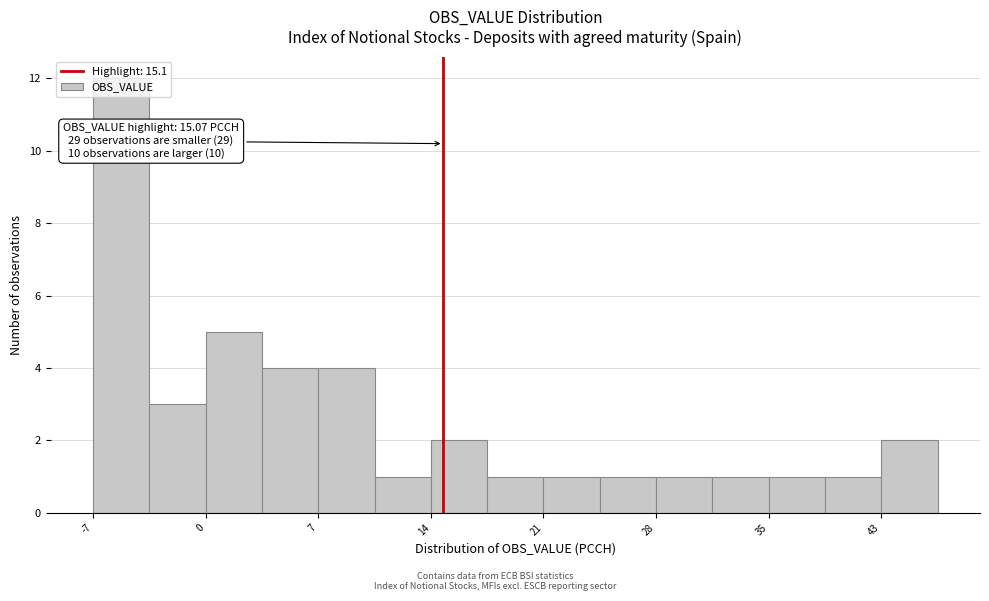

Read against the x-axis, roughly where is the centre of the tallest bar?

-5